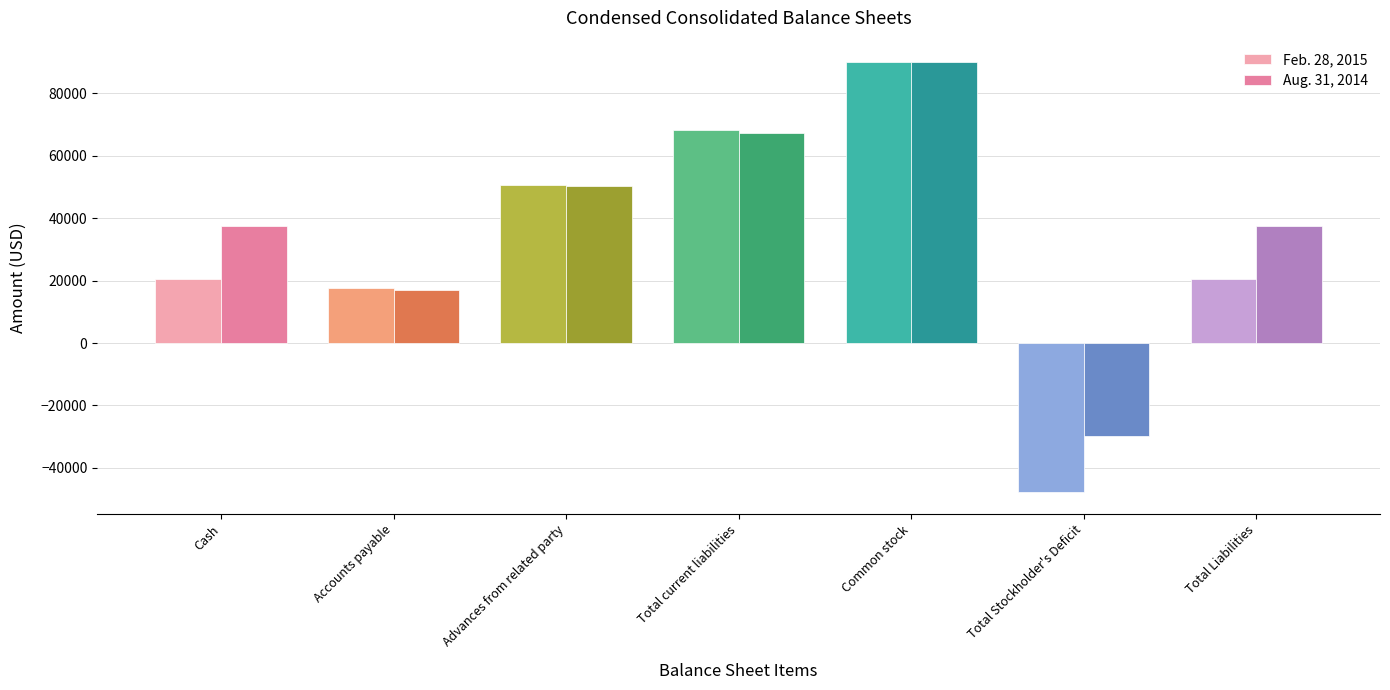

What position from the left is Total Liabilities?

7